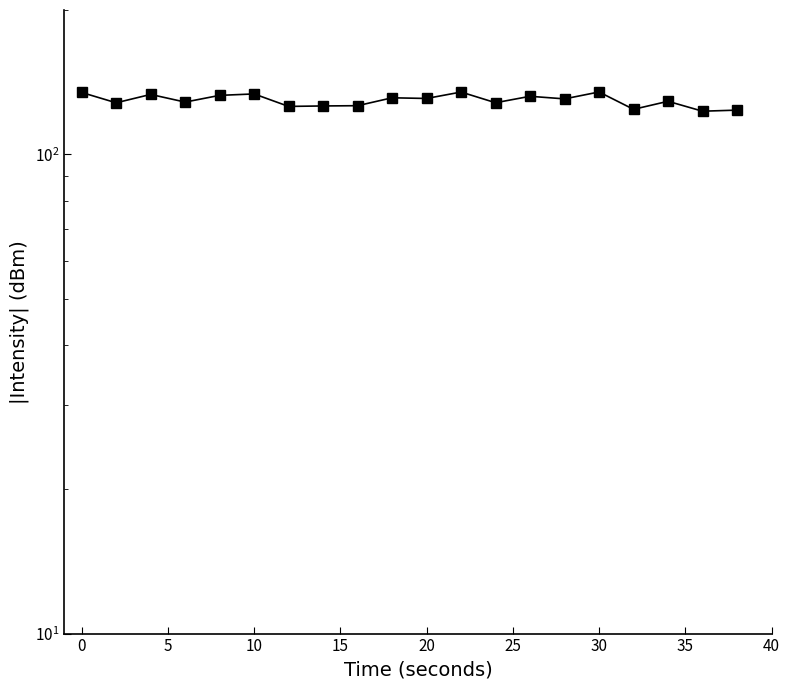

What is the smallest value displayed?

123.0